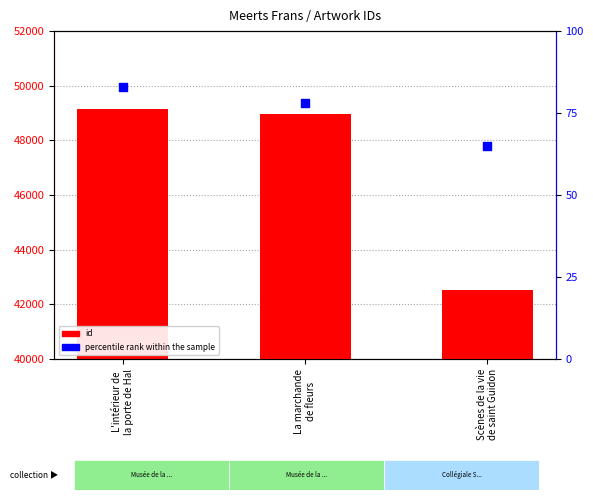

Which series reaches the minimum Y coordinate?

percentile rank within the sample